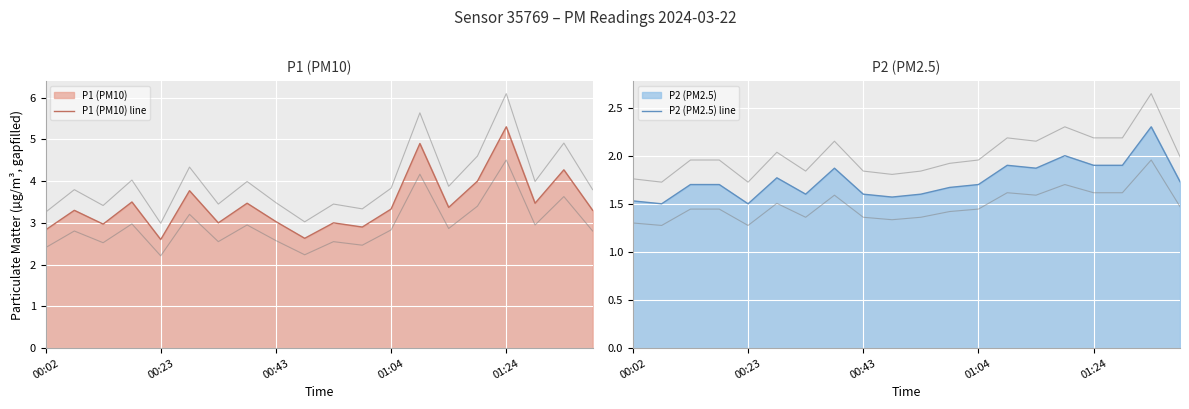

Does the chart display data point markers on the line(s)?

No